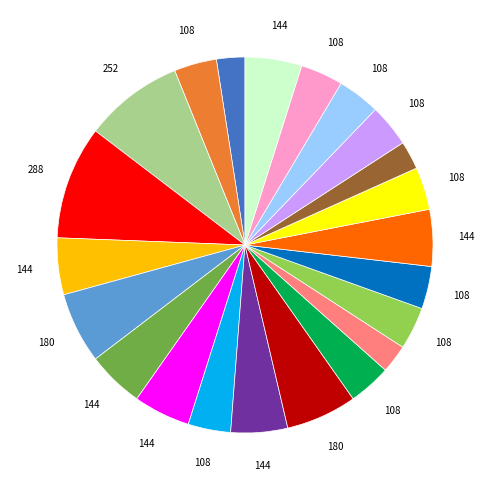

How many slices are in this pie chart?

22